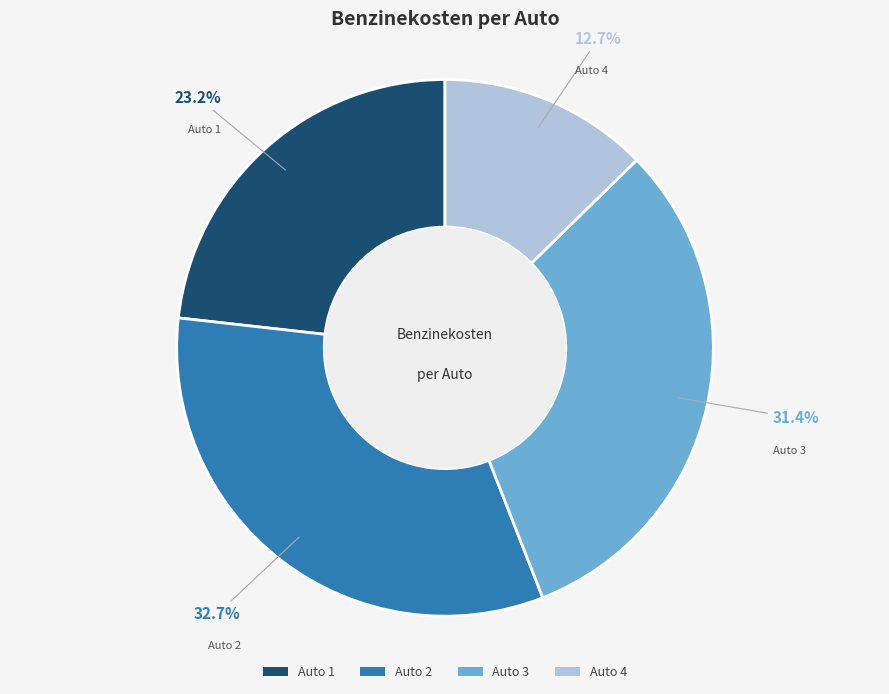

To the nearest percent, what percentage of the pie is Auto 3?

31%